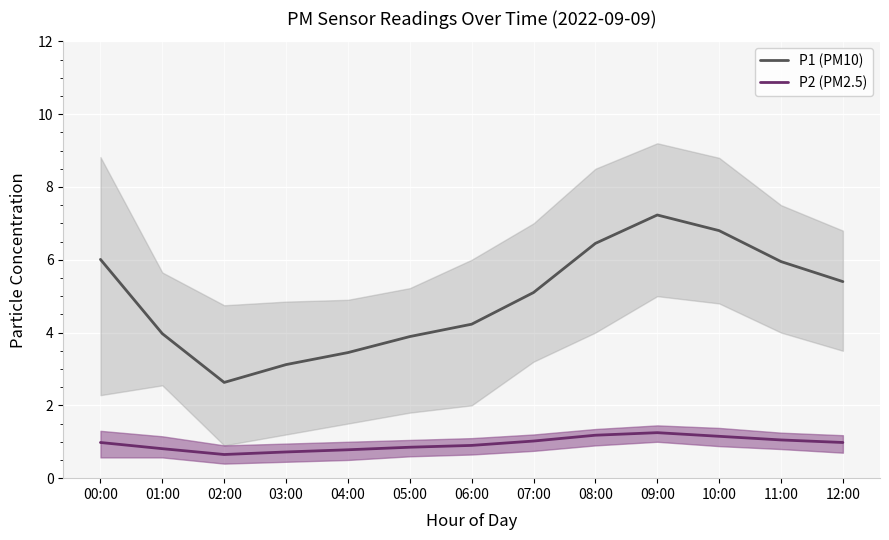

What is the value of the P1 (PM10) point at the 12th from the left?

6.0